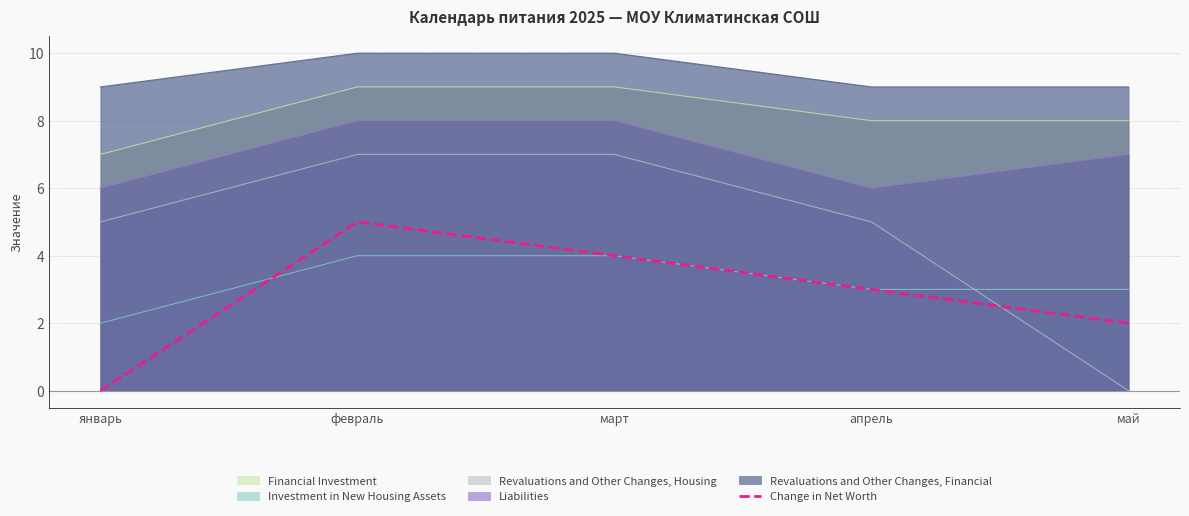

What is the label of the 2nd point from the right?

апрель